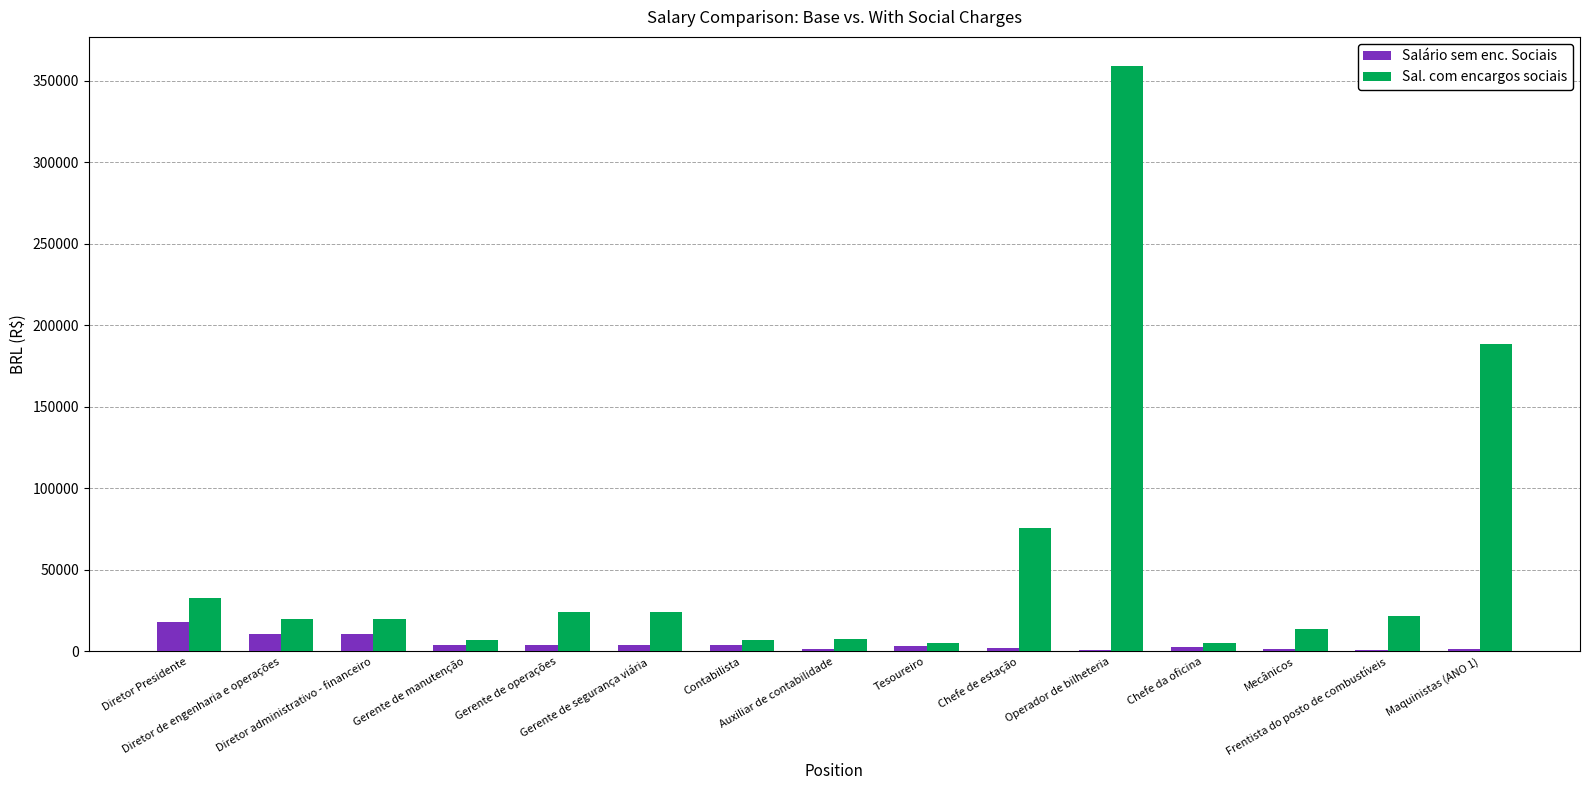

How many data points does each series have?

15